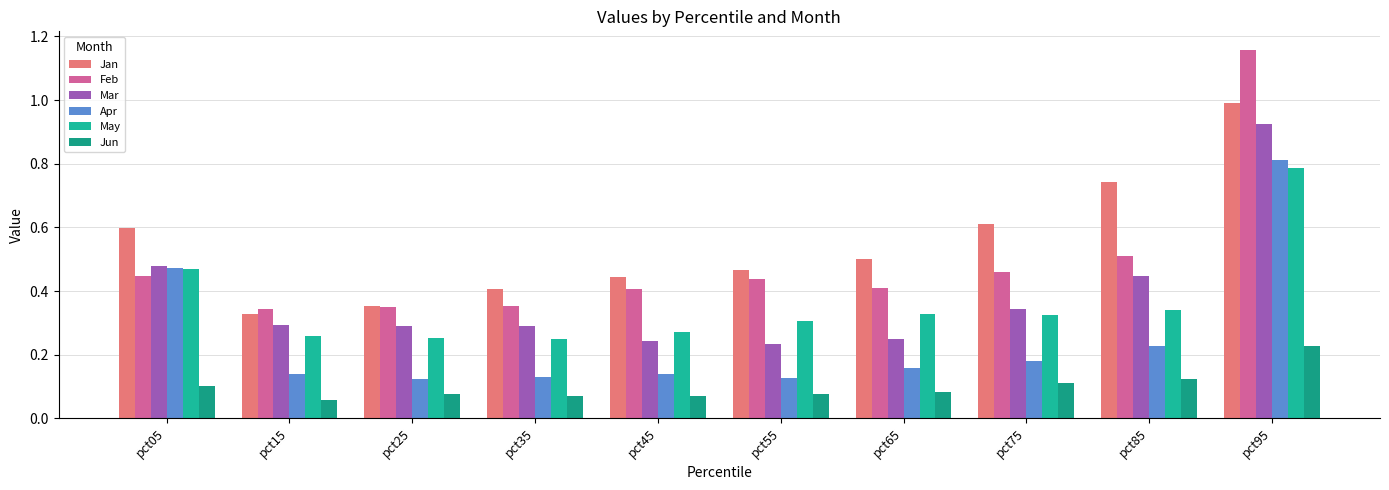

How many data points does each series have?

10